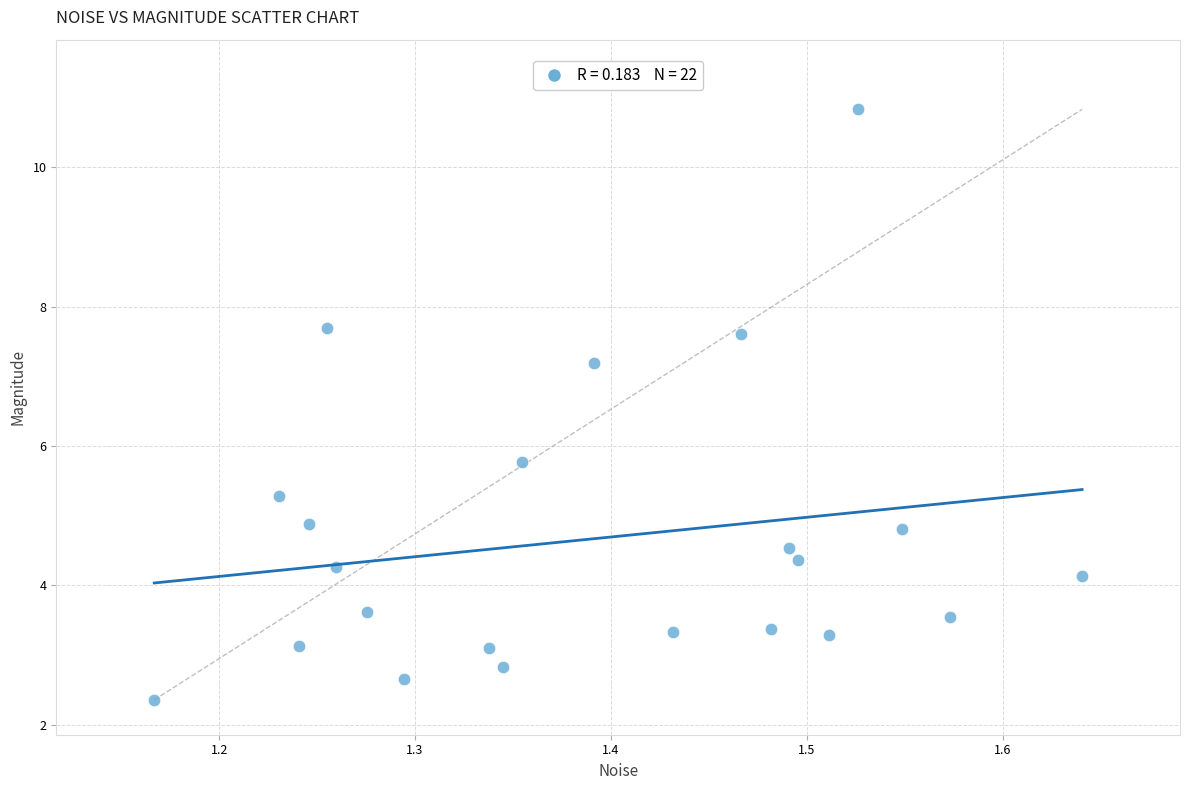

What Y value in the scatter plot is closest to 6?

5.8